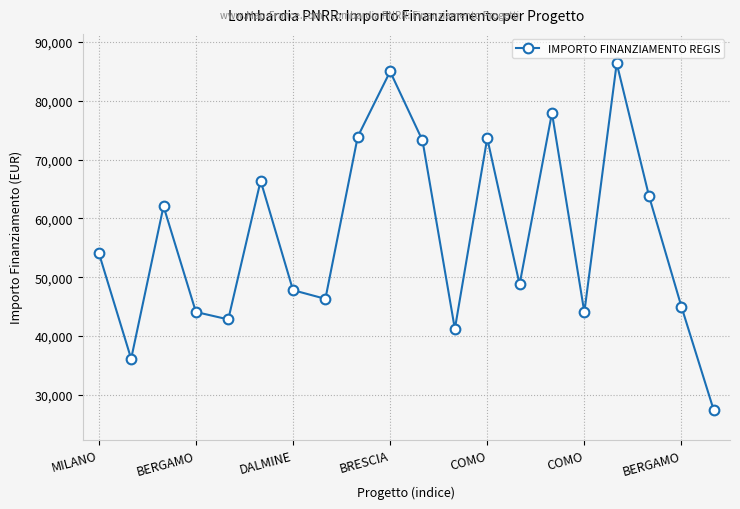

How many points are higher than both their immediate neighbors (excluding endpoints)?

6